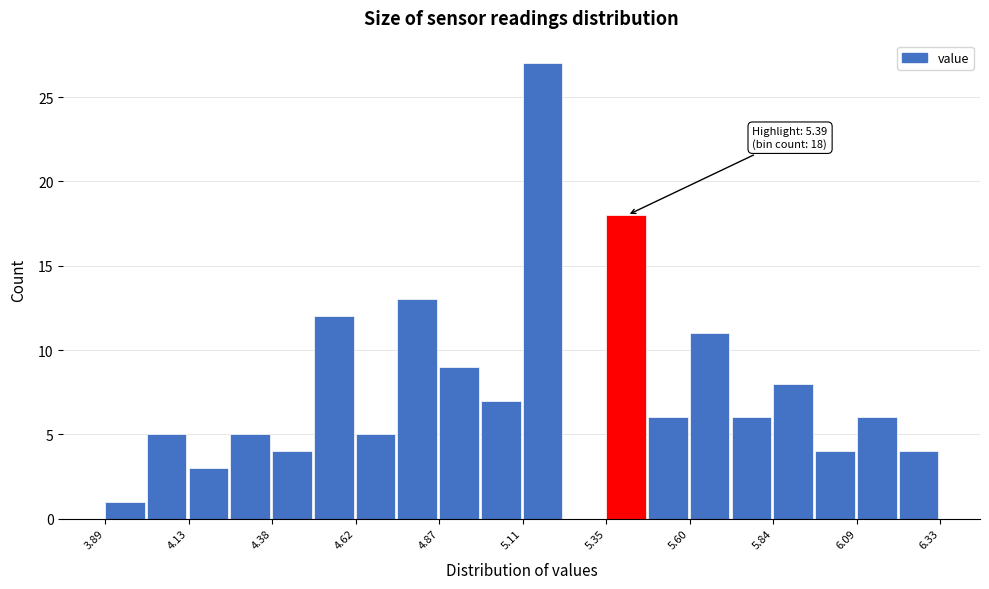

Around what value on the x-axis is the tallest bar? Give the approximate position of its centre, as read against the axis.

5.15